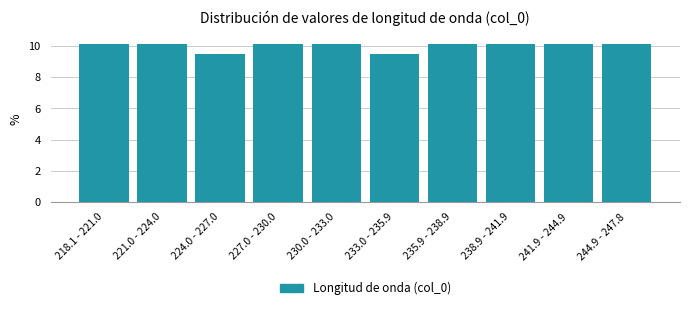

Reading right to left, transcribe all the data shown in this chart.

244.9 - 247.8=10.1	241.9 - 244.9=10.1	238.9 - 241.9=10.1	235.9 - 238.9=10.1	233.0 - 235.9=9.5	230.0 - 233.0=10.1	227.0 - 230.0=10.1	224.0 - 227.0=9.5	221.0 - 224.0=10.1	218.1 - 221.0=10.1